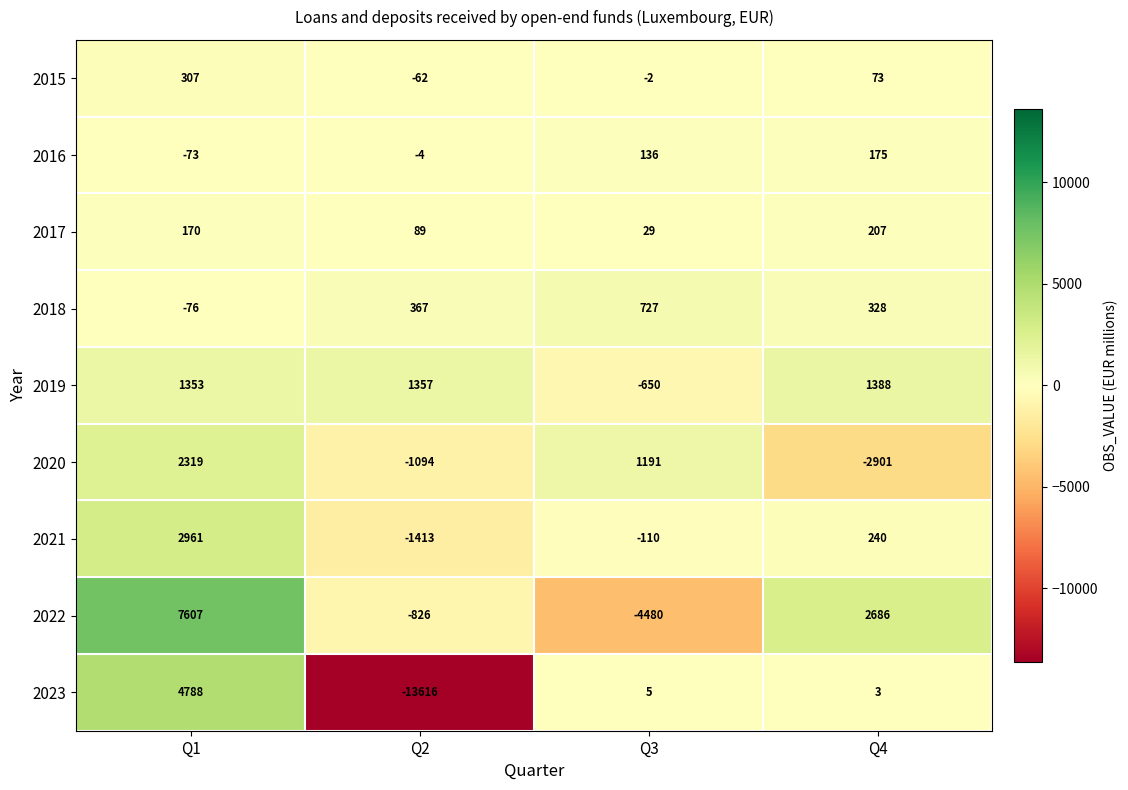

What is the greatest value displayed?

7607